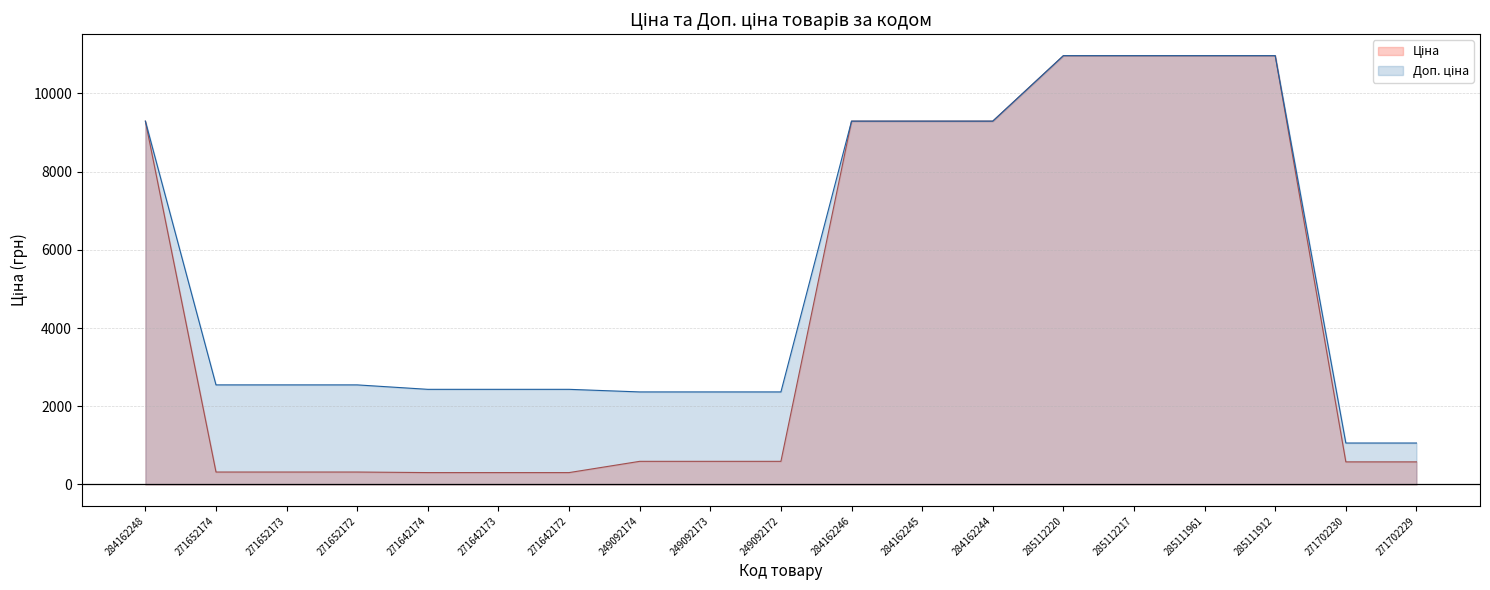

At which label does Доп. ціна first exceed 2546?

284162248